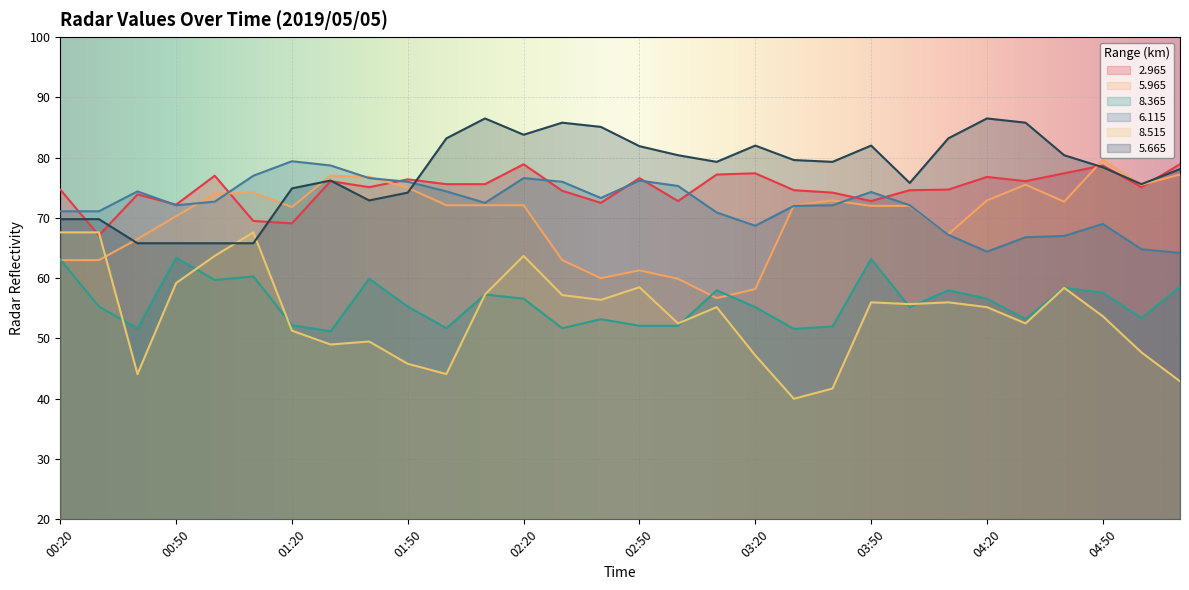

What is the maximum value for 8.515?

67.6